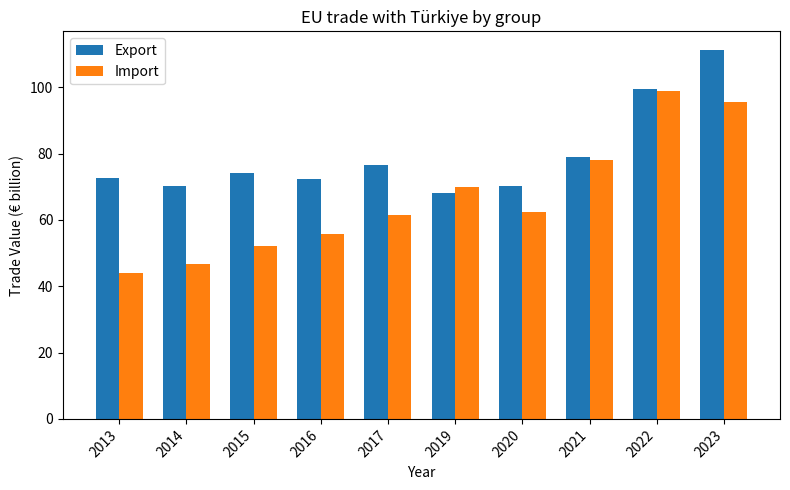

List the series in order of their overall mean, lowest first.

Import, Export